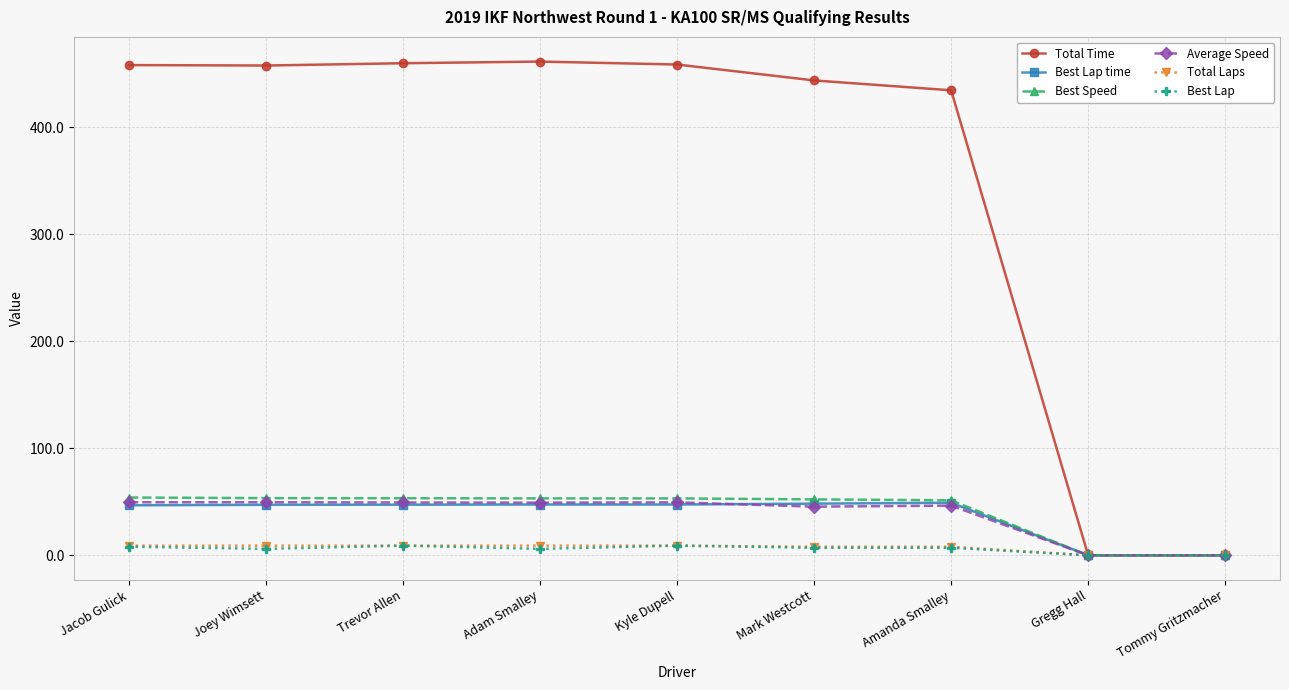

Between Amanda Smalley and Gregg Hall, which series saw the biggest shift?

Total Time